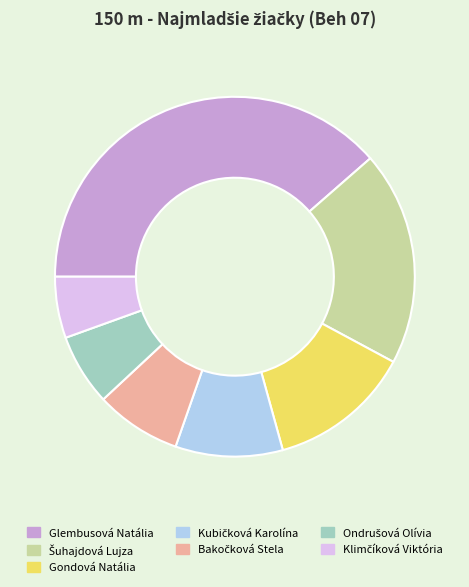

Which category has the biggest portion of the pie?

Glembusová Natália